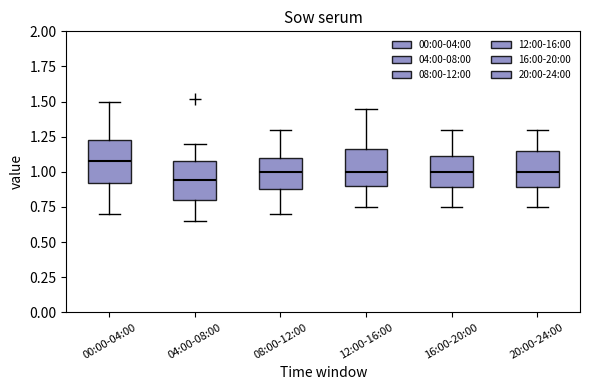

Reading left to right, transcribe this box plot: for each box, give where its median line is, the range the box spans, and where its two whiskers end, as read against the y-axis. The values are not printed on the chart, so give them approximately, as read against the axis.

00:00-04:00: median 1.10, box 0.90 to 1.25, whiskers 0.70 to 1.50
04:00-08:00: median 0.95, box 0.80 to 1.10, whiskers 0.65 to 1.20
08:00-12:00: median 1.00, box 0.90 to 1.10, whiskers 0.70 to 1.30
12:00-16:00: median 1.00, box 0.90 to 1.15, whiskers 0.75 to 1.45
16:00-20:00: median 1.00, box 0.90 to 1.10, whiskers 0.75 to 1.30
20:00-24:00: median 1.00, box 0.90 to 1.15, whiskers 0.75 to 1.30